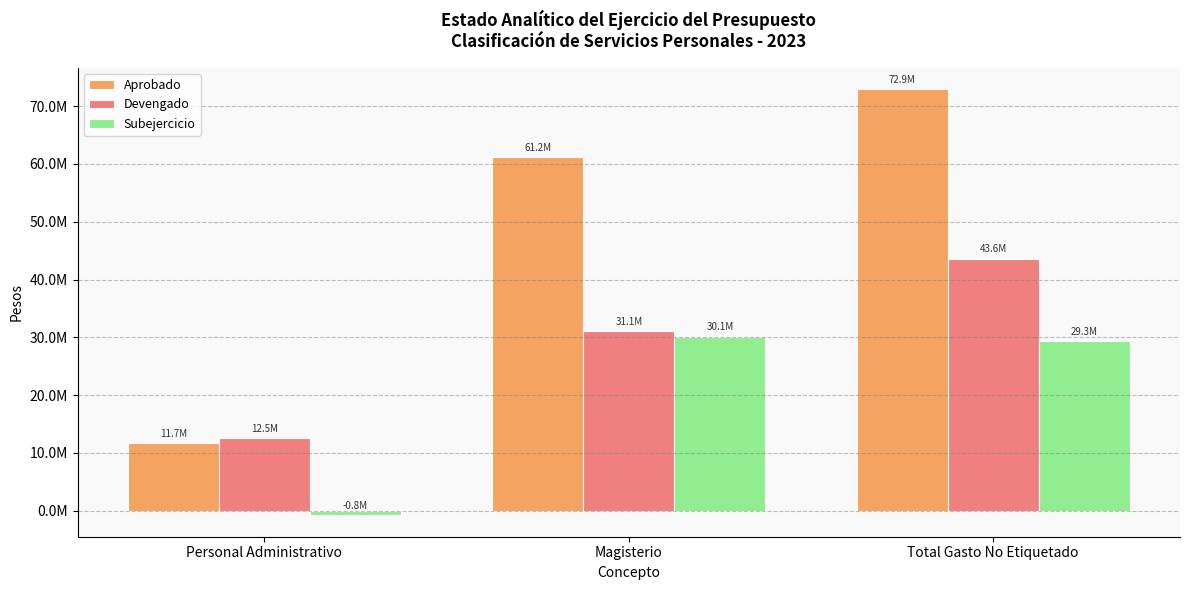

What is the label of the 3rd bar from the right?

Personal Administrativo